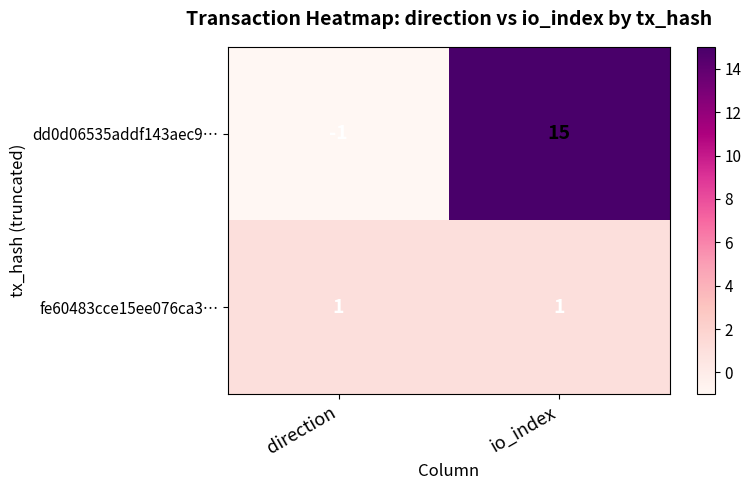

True or false: fe60483cce15ee076ca3… has a value of 1 at direction.

True